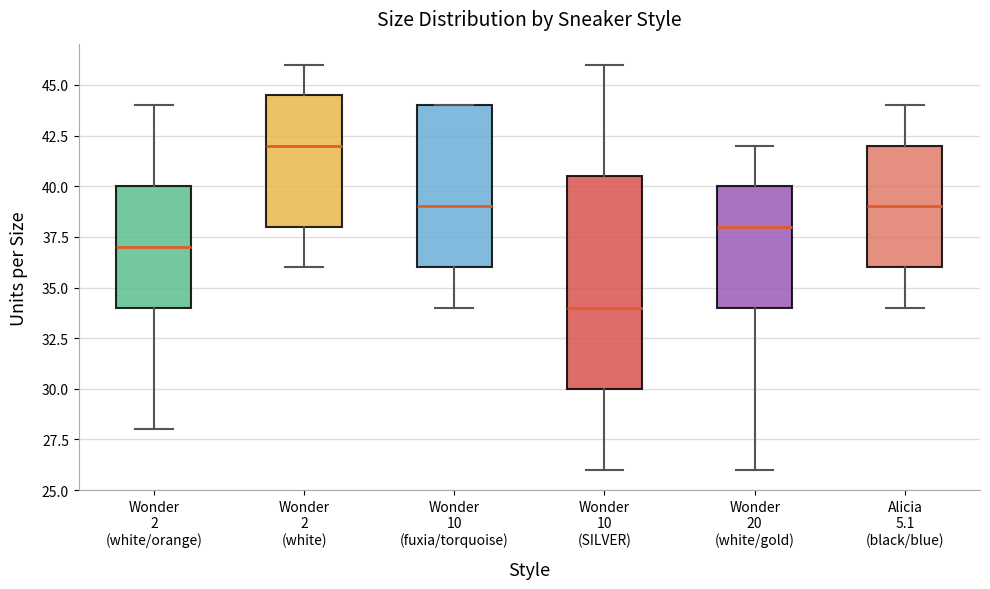

Comparing the boxes themselves (not the whiskers), which one is the tallest?

Wonder 10 (SILVER)